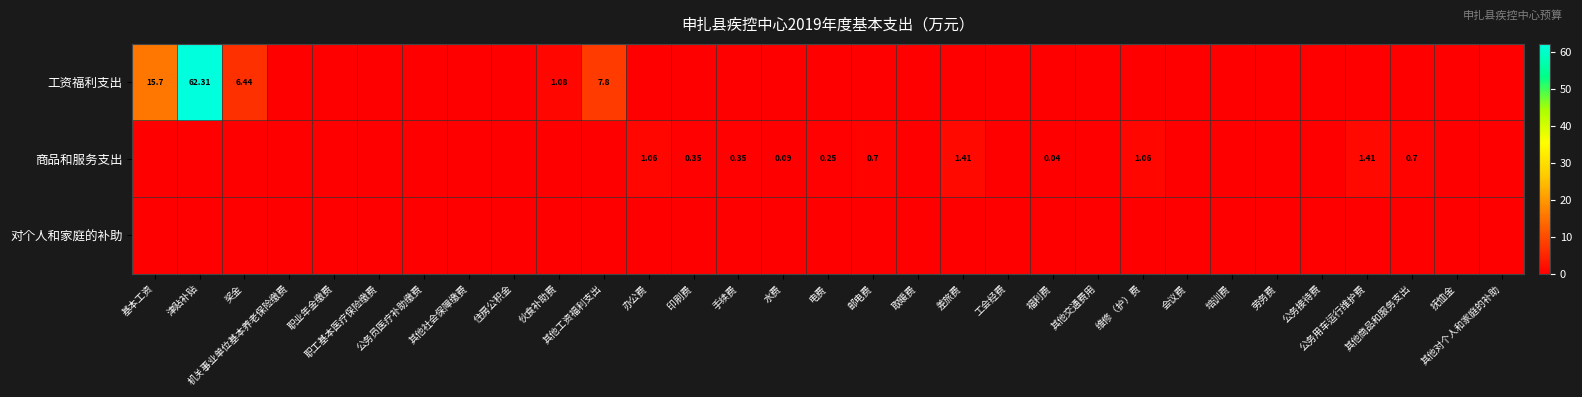

At which category is the sum across all series the highest?

津贴补贴